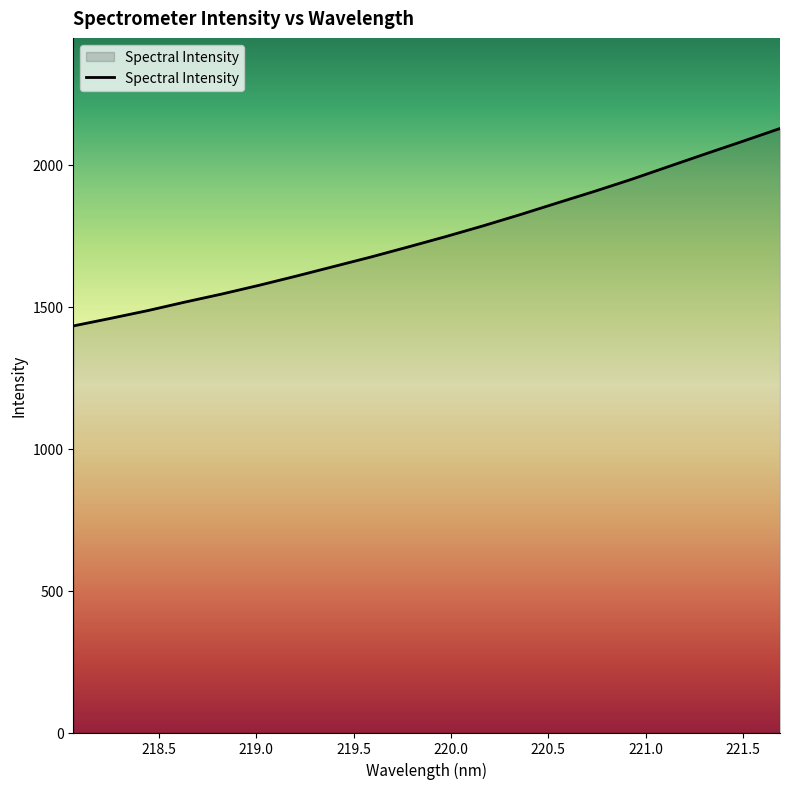

What is the minimum value shown in the chart?

1431.7